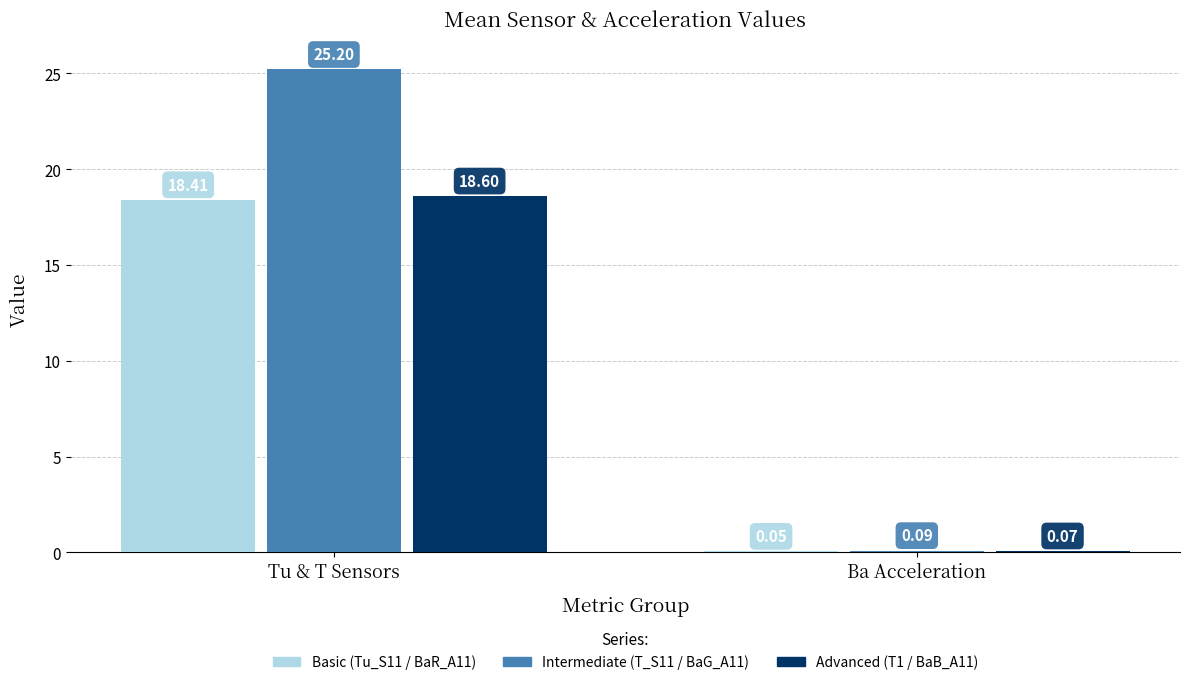

Are the bars grouped side by side (vs. stacked)?

Yes